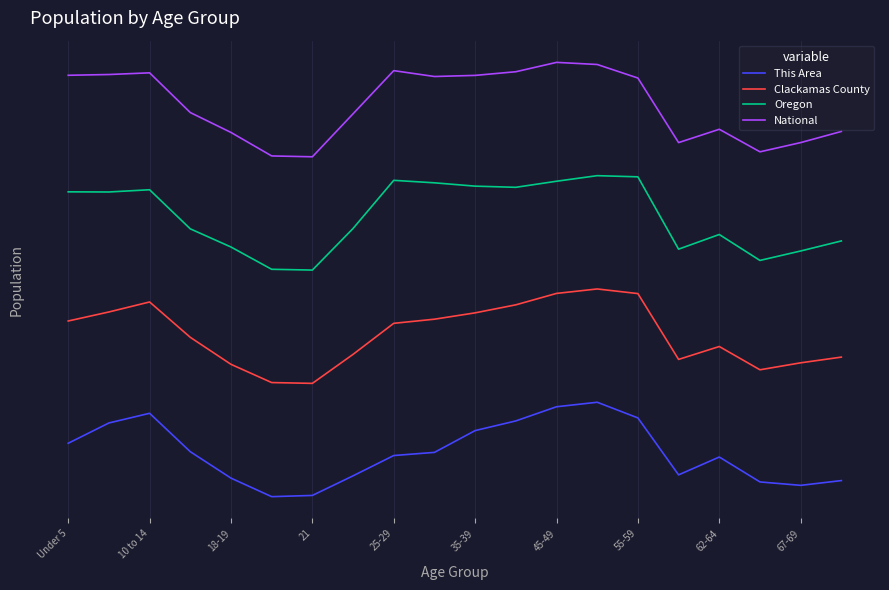

What is the value of the National point at the 12th from the left?

4.5